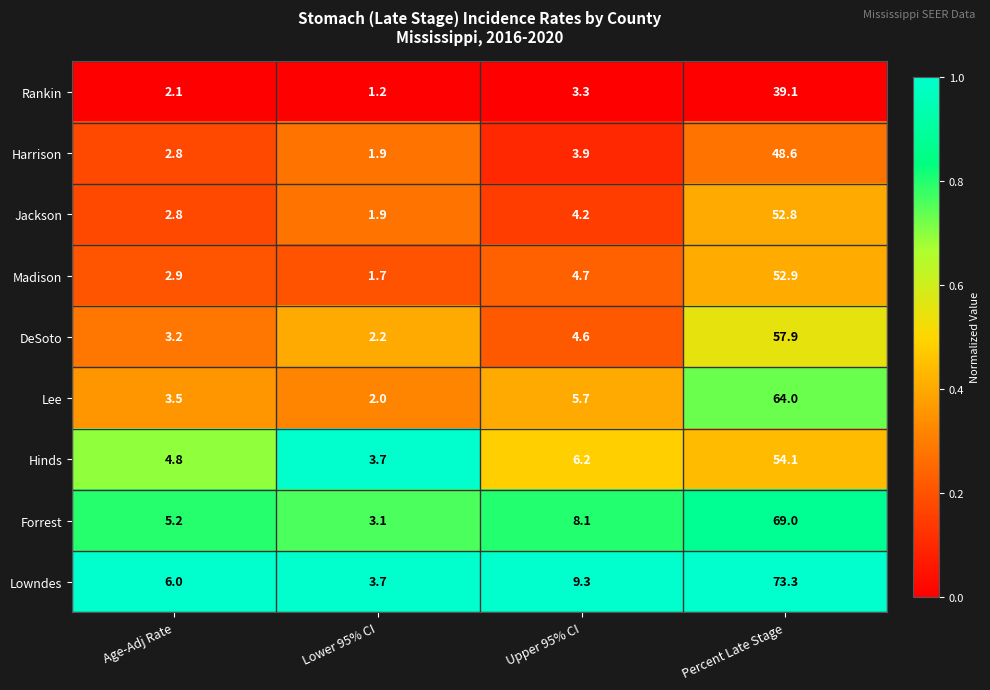

What is the difference between the Lowndes values at Age-Adj Rate and Lower 95% CI?

2.3